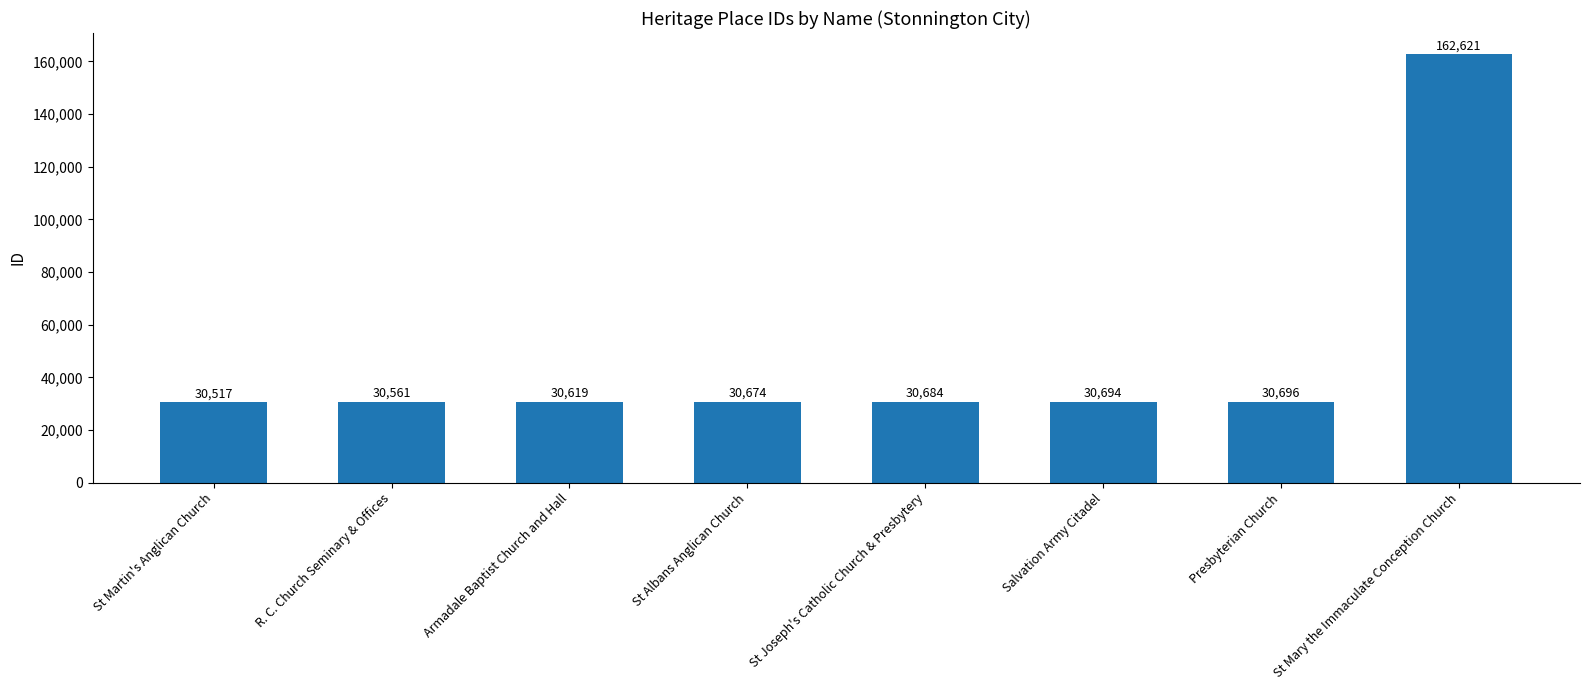

How many data points are less than 30684?

4